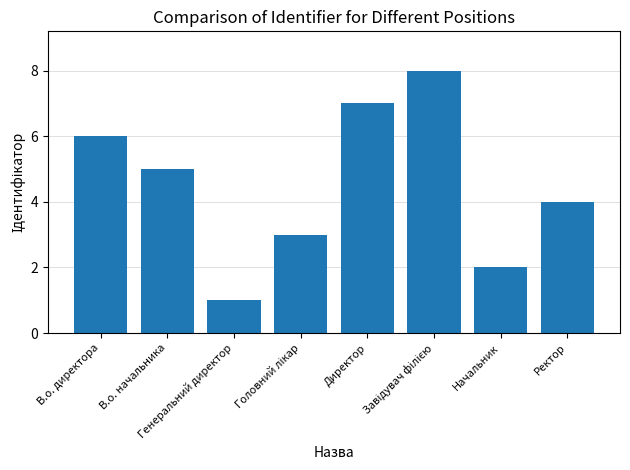

How many categories are shown in the chart?

8